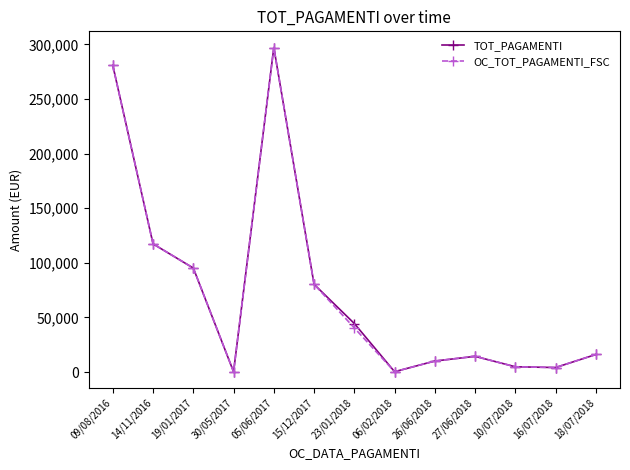

What is the minimum value shown in the chart?

324.0